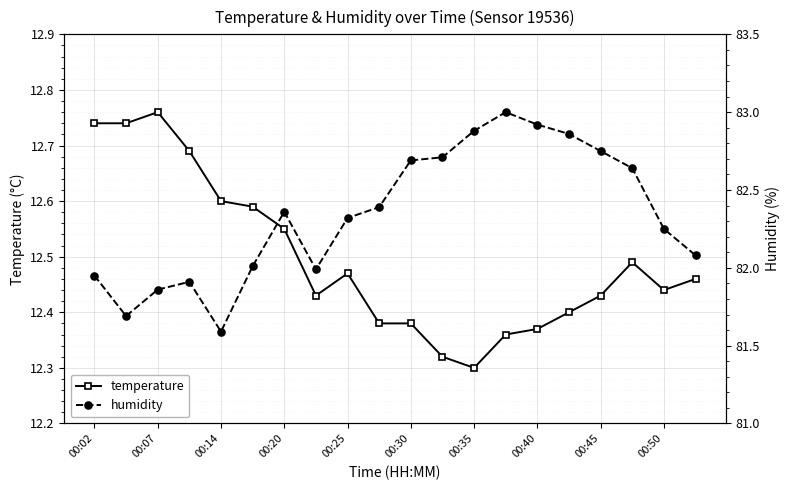

Which series has the largest range (max minus min)?

humidity